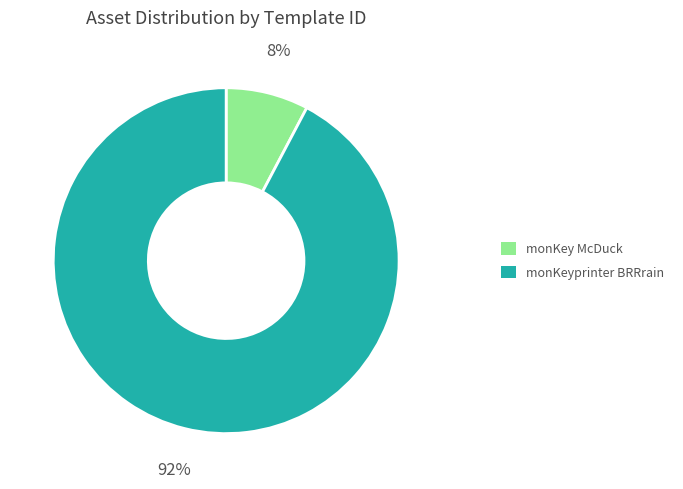

True or false: monKeyprinter BRRrain accounts for 92% of the total.

True